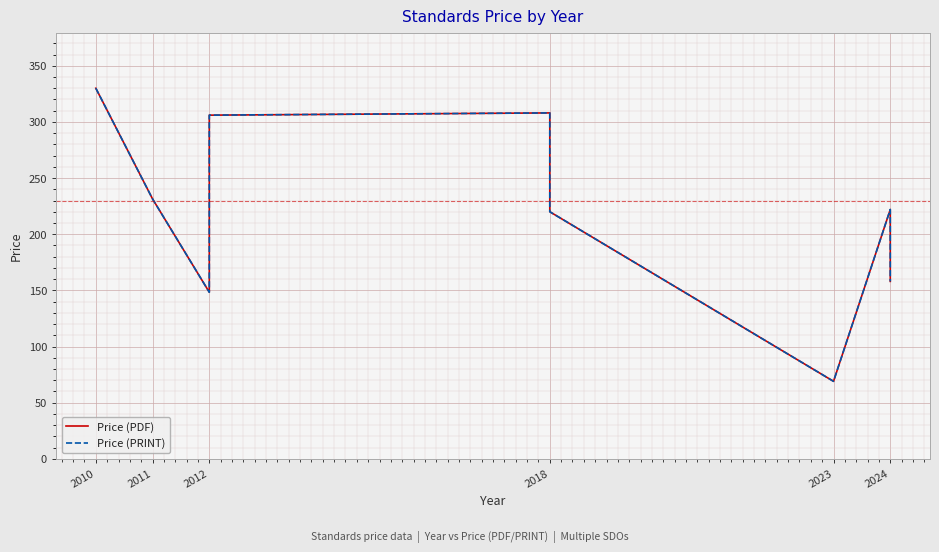

How many interior local valleys does the Price (PDF) series have?

2